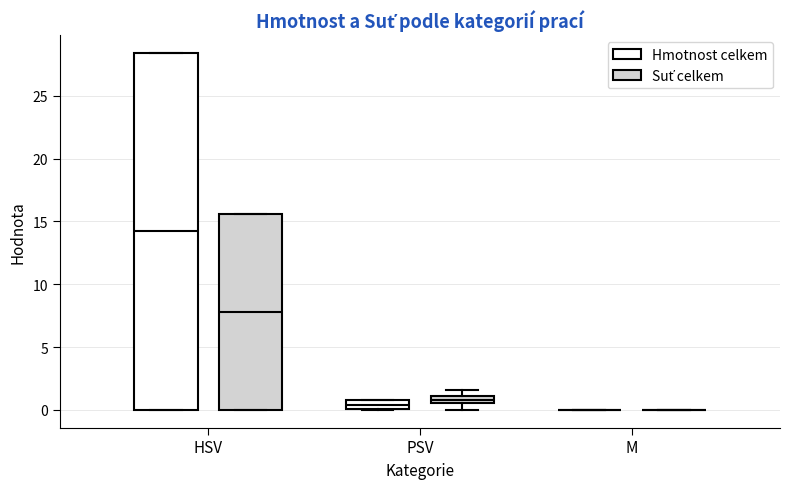

Comparing the boxes themselves (not the whiskers), which one is the tallest?

HSV (Hmotnost celkem)